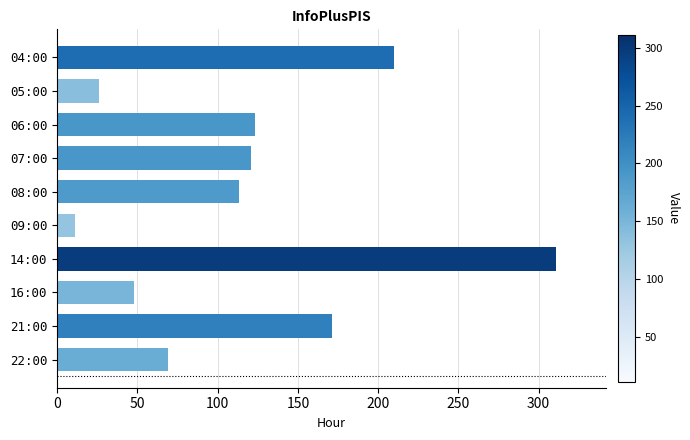

Which label corresponds to the smallest value in the chart?

09:00